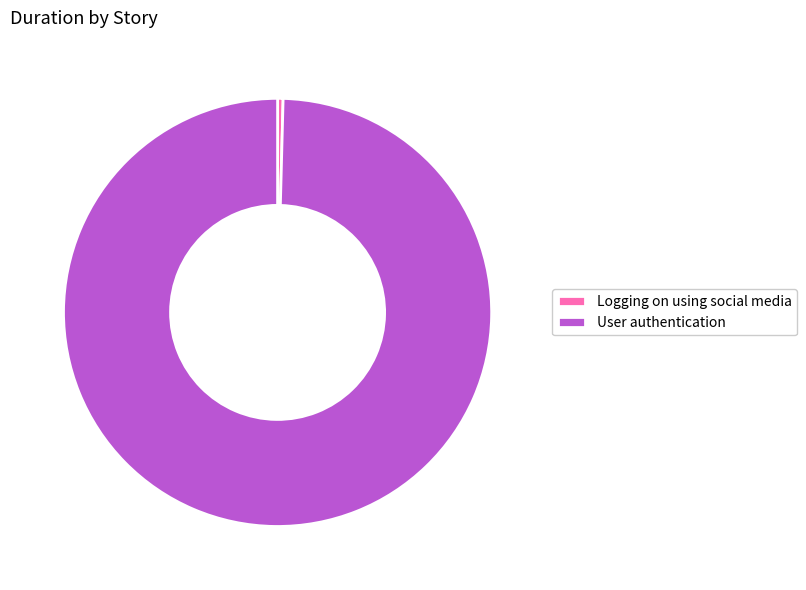

Does any single category account for the majority?

Yes